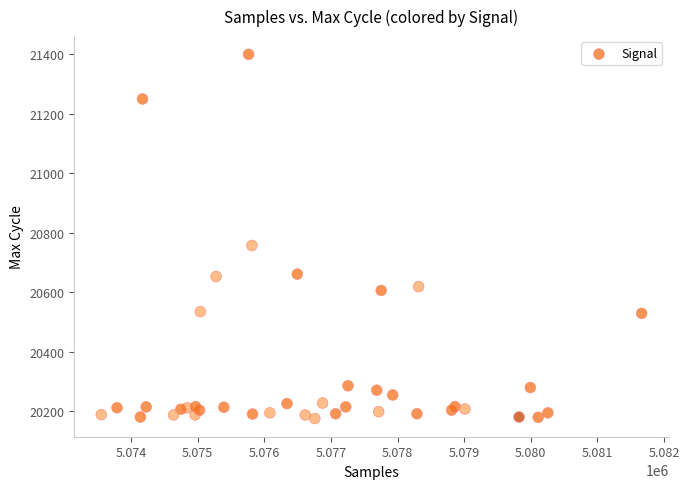

What Y value in the scatter plot is closest to 20787?

20757